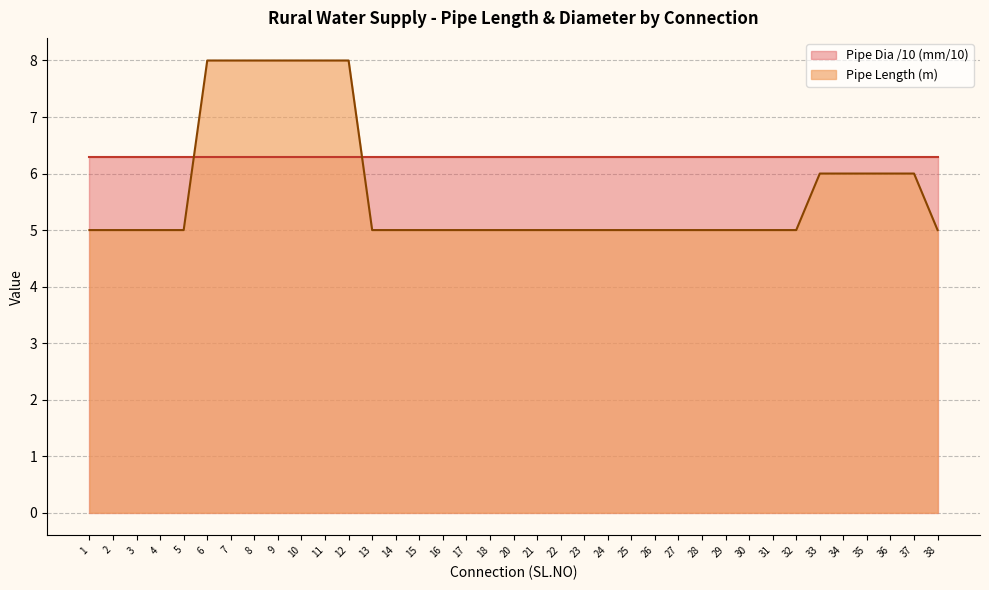

How many lines are shown in the chart?

2